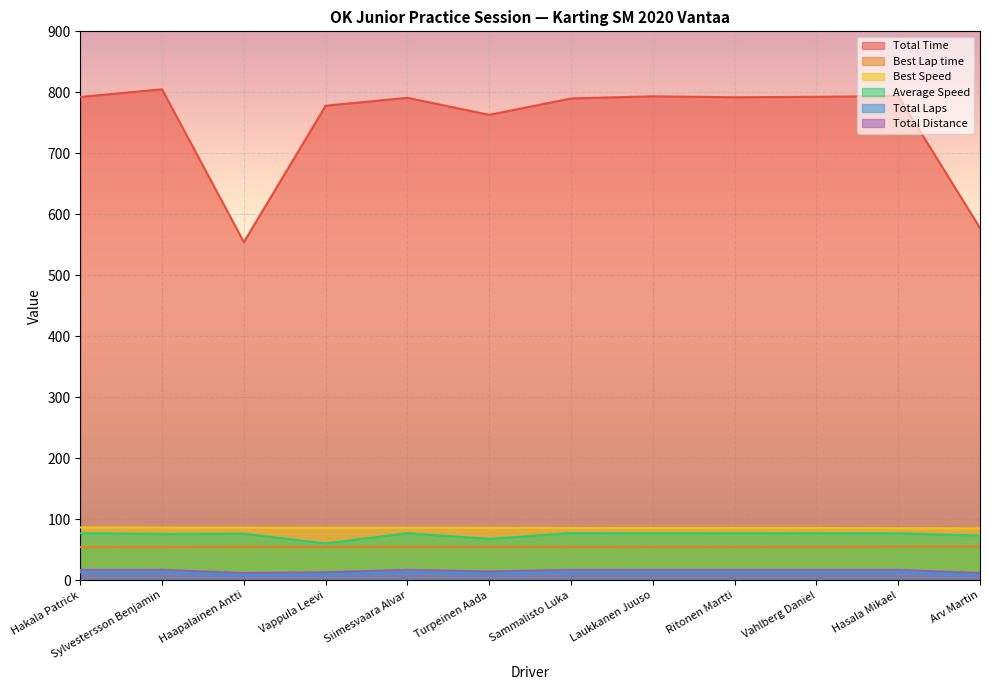

What is the maximum value for Total Laps?

13.0